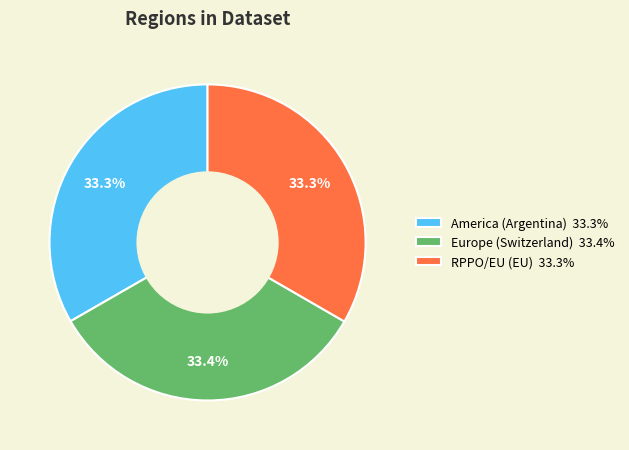

Is there a majority slice in this chart?

No